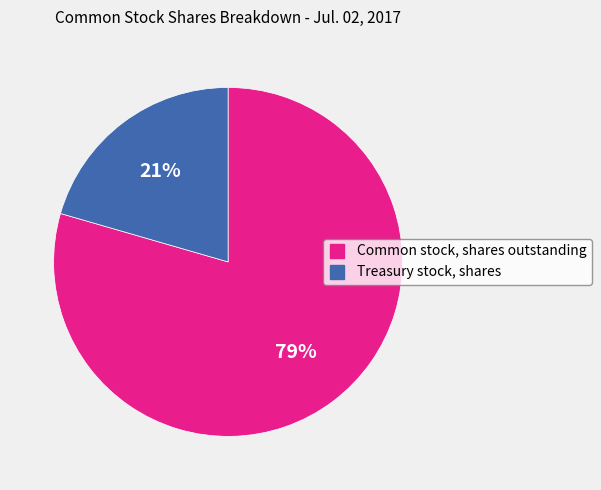

Is it true that Common stock, shares outstanding is 65% of the pie?

False